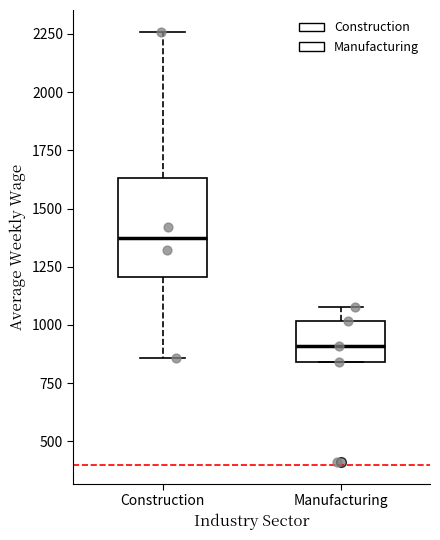

Which box has the highest median line?

Construction